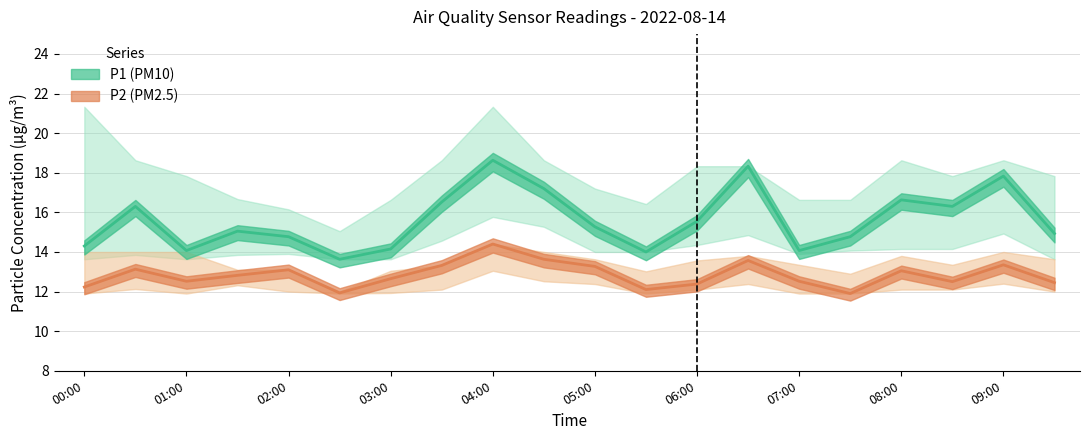

True or false: P1 and P2_upper intersect in this chart.

False